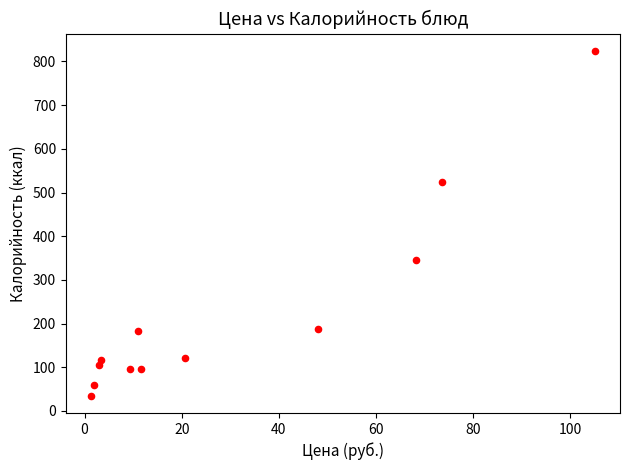

What Y value in the scatter plot is closest to 429?

346.1